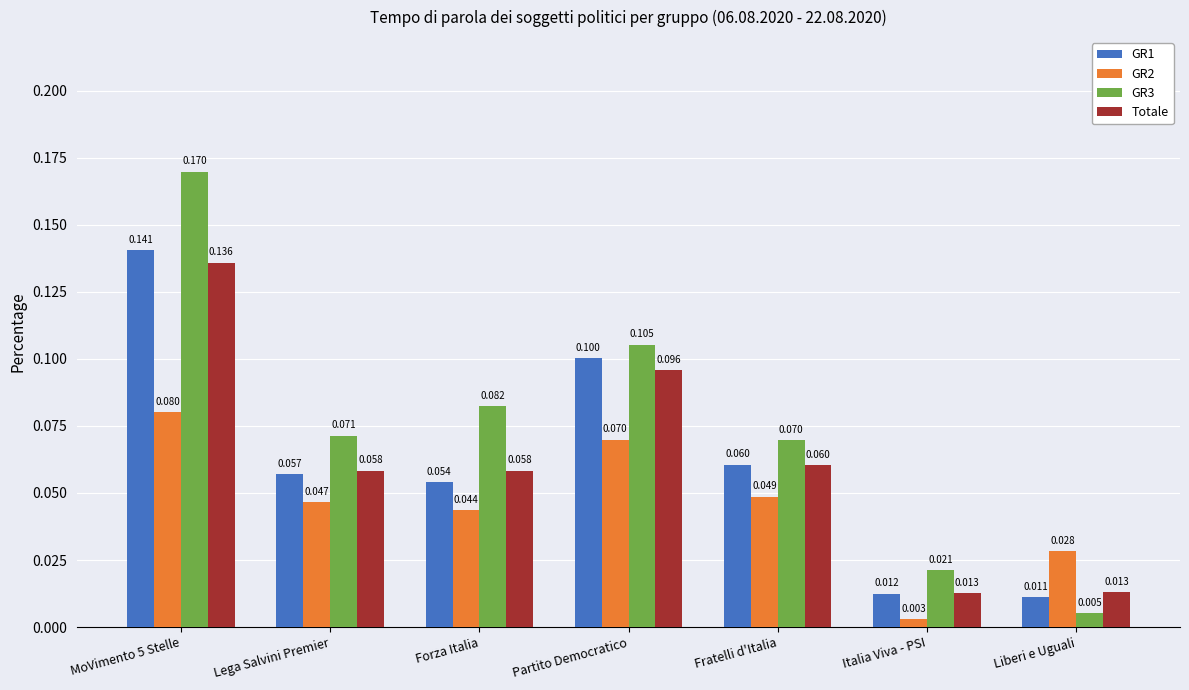

How many bars are there in each group?

4